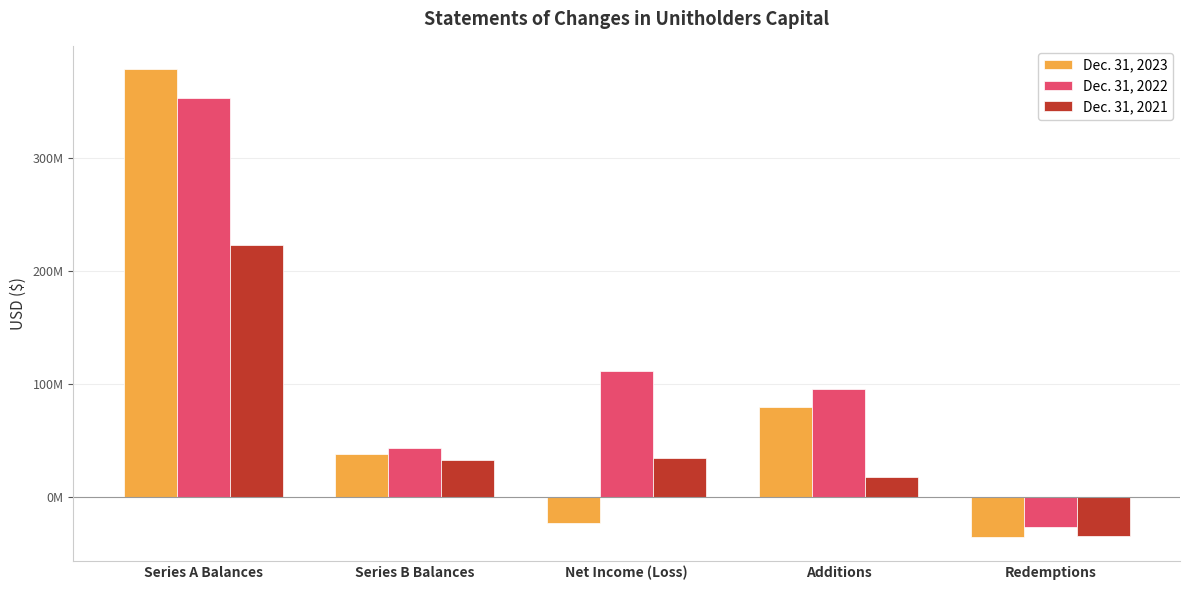

Reading left to right, transcribe all the data shown in this chart.

Dec. 31, 2023: 378102257	38104608	-22360413	79916564	-35316425
Dec. 31, 2022: 352416060	43597613	111233341	95332365	-25959358
Dec. 31, 2021: 222737822	32886235	34895474	18204677	-33999325